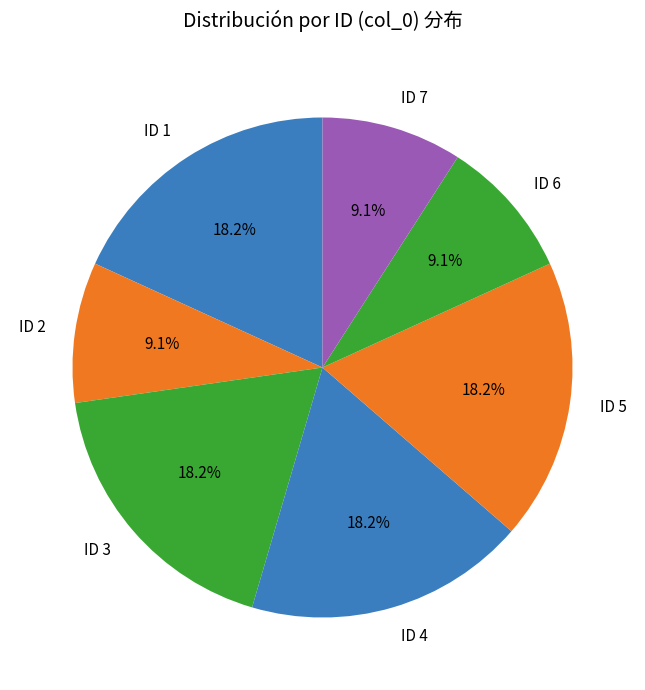

Count the number of slices in the pie.

7